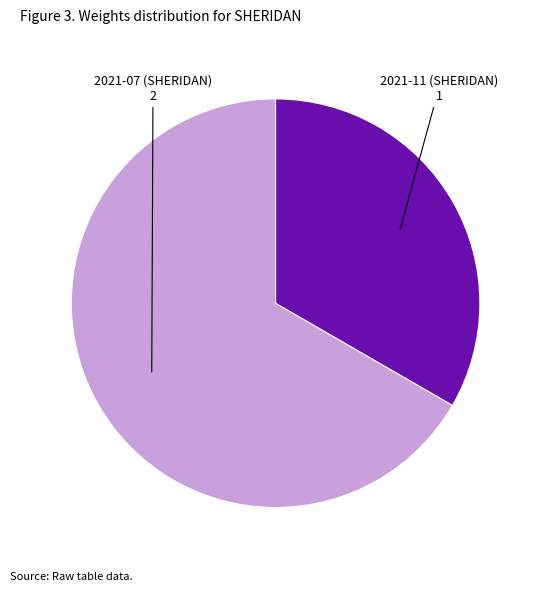

How many segments does this pie chart have?

2